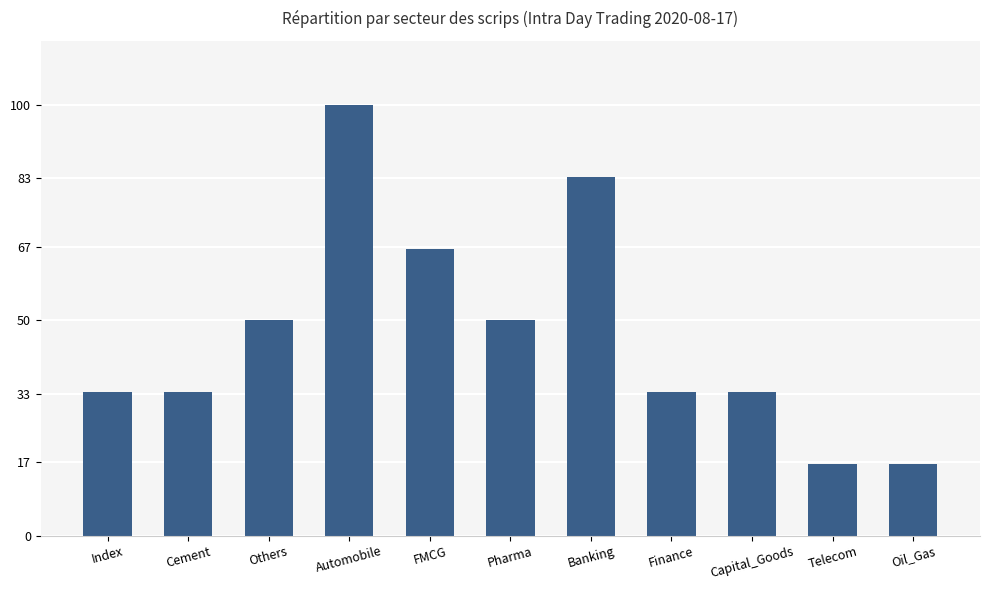

What is the minimum value shown in the chart?

16.7